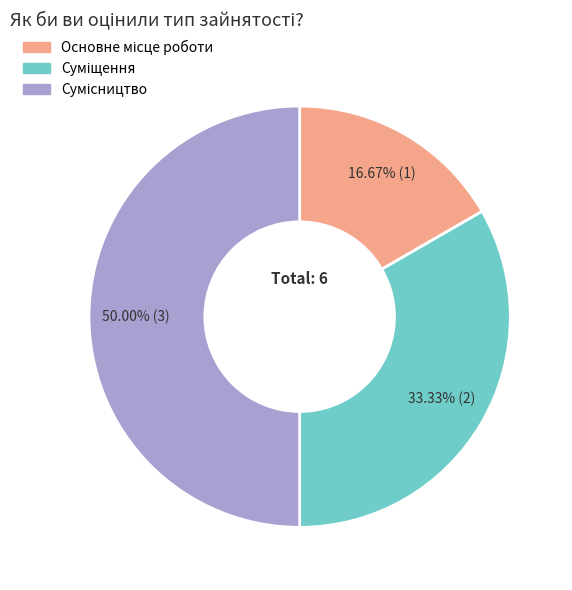

To the nearest percent, what is the average slice percentage?

33%